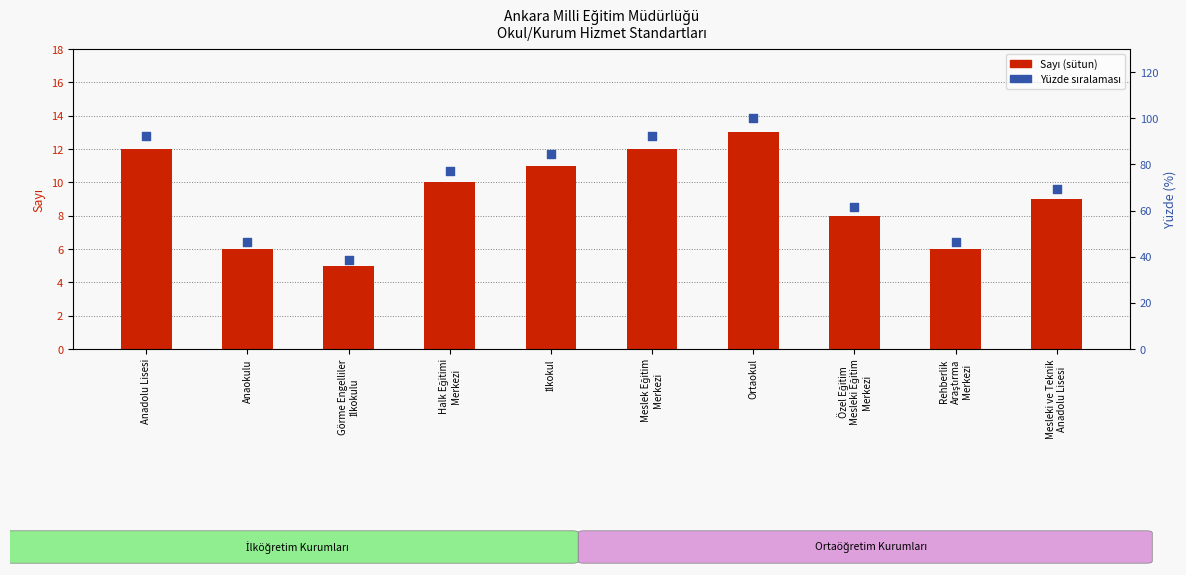

At how many categories does at least one series exceed 37?

10